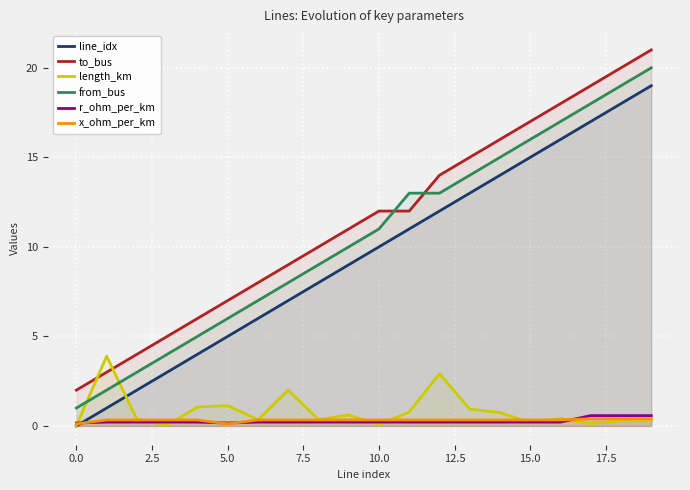

What is the maximum value for r_ohm_per_km?

0.6